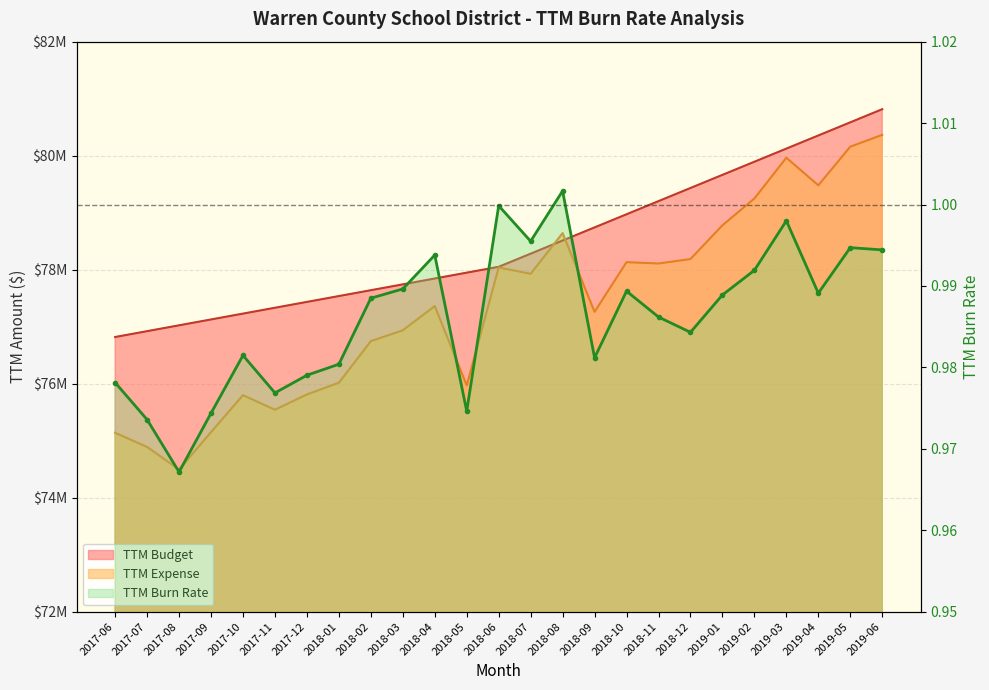

True or false: TTM Expense and TTM Budget intersect in this chart.

True